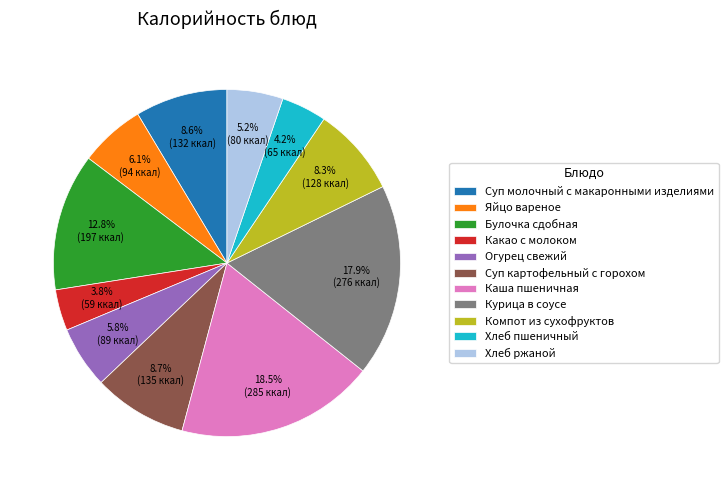

What is the largest slice in the pie chart?

Каша пшеничная